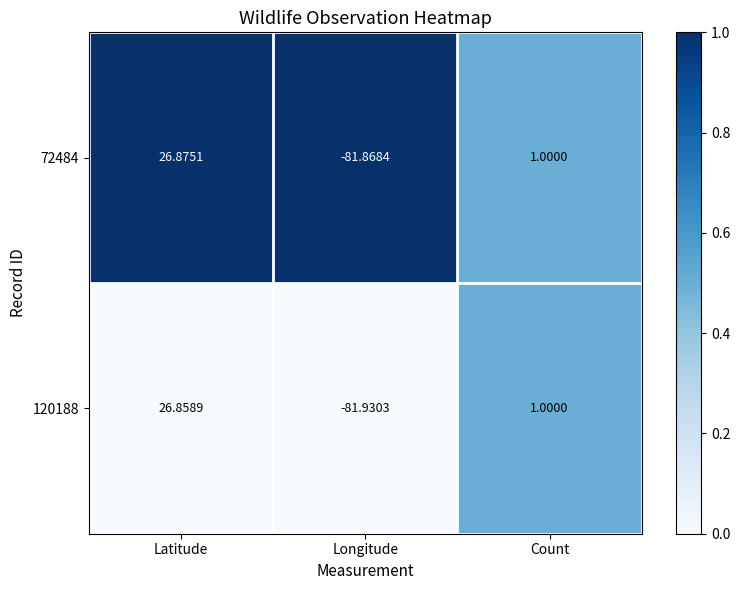

What is the total value across all series at Count?

2.0